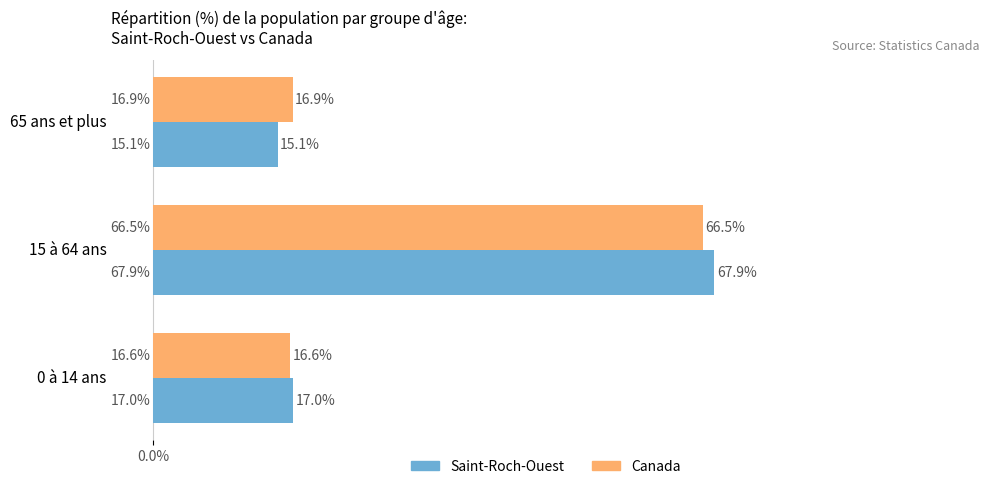

Is it true that Canada equals 66.5 at 15 à 64 ans?

True